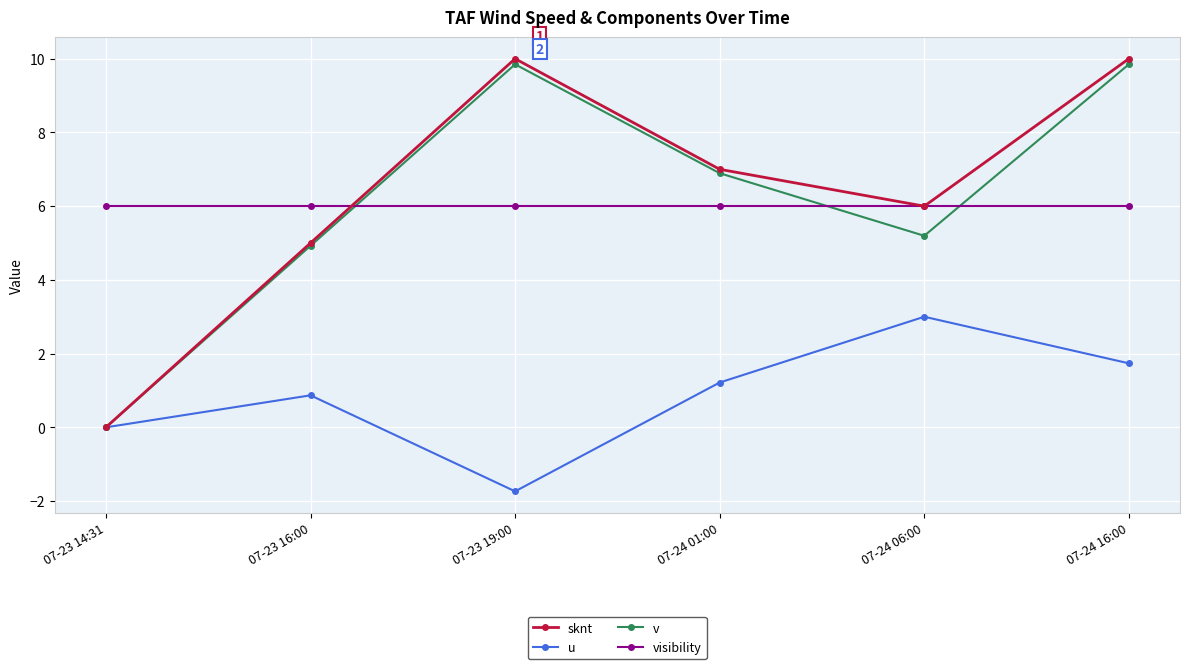

Does the chart display data point markers on the line(s)?

Yes